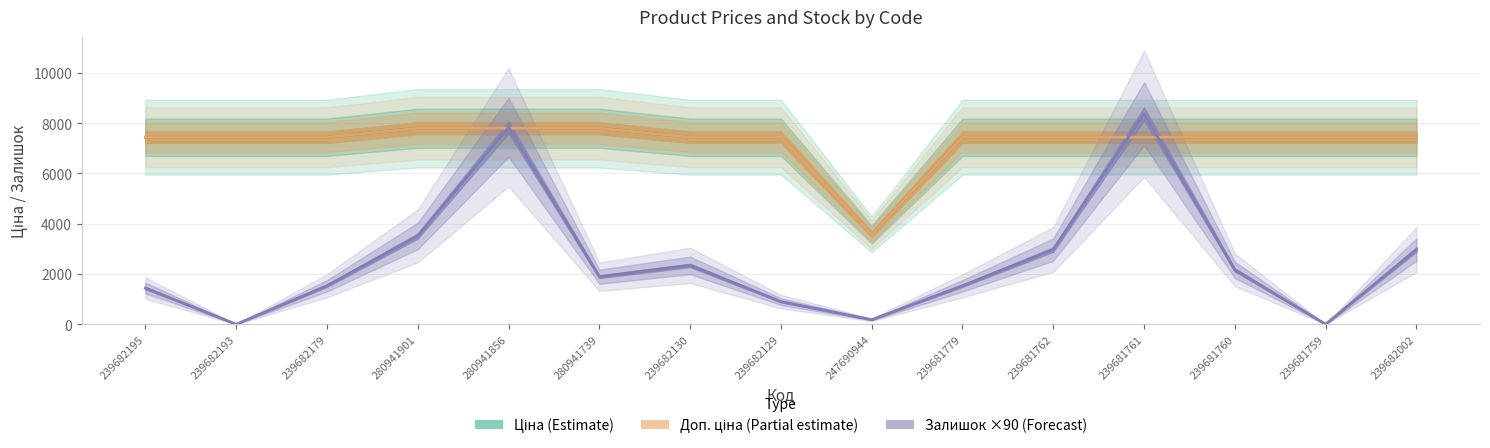

Between 239682129 and 239681761, which series saw the biggest shift?

Залишок